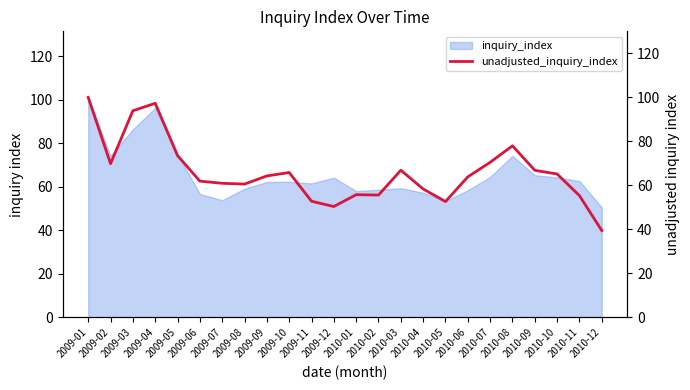

Is it true that the value at 2010-10 is 65.2?

True